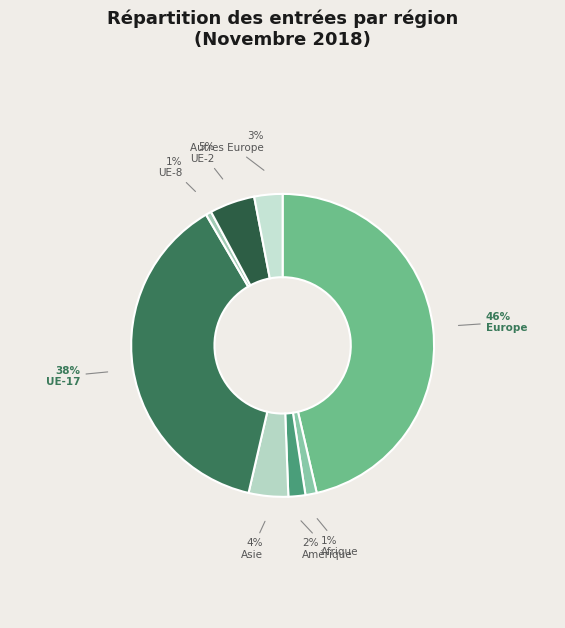

Which slice is the largest?

Europe